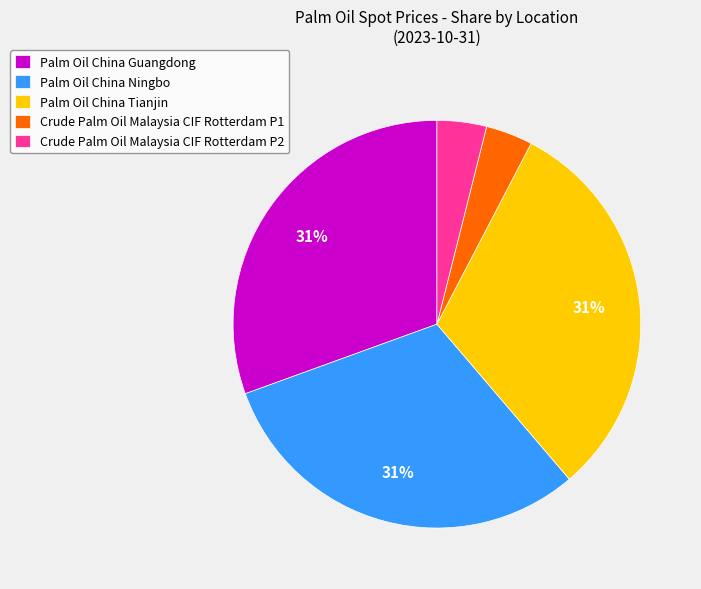

Is the sum of Palm Oil China Tianjin and Crude Palm Oil Malaysia CIF Rotterdam P2 greater than half?

No